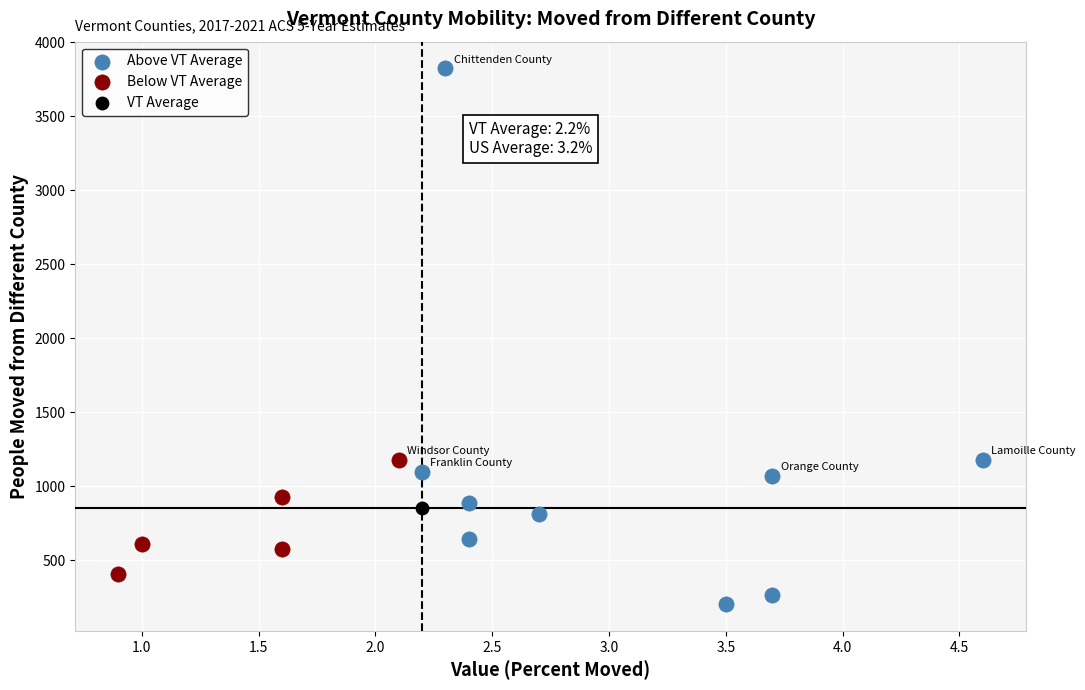

Which series contains the lowest Y value?

Above VT Average